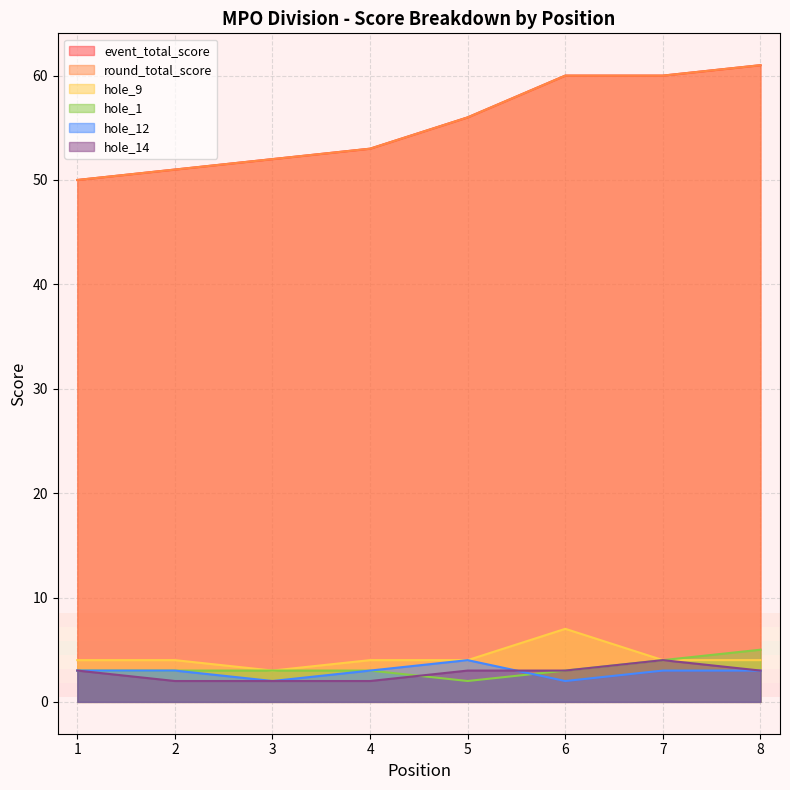

What is the difference between the maximum and minimum values in the round_total_score series?

11